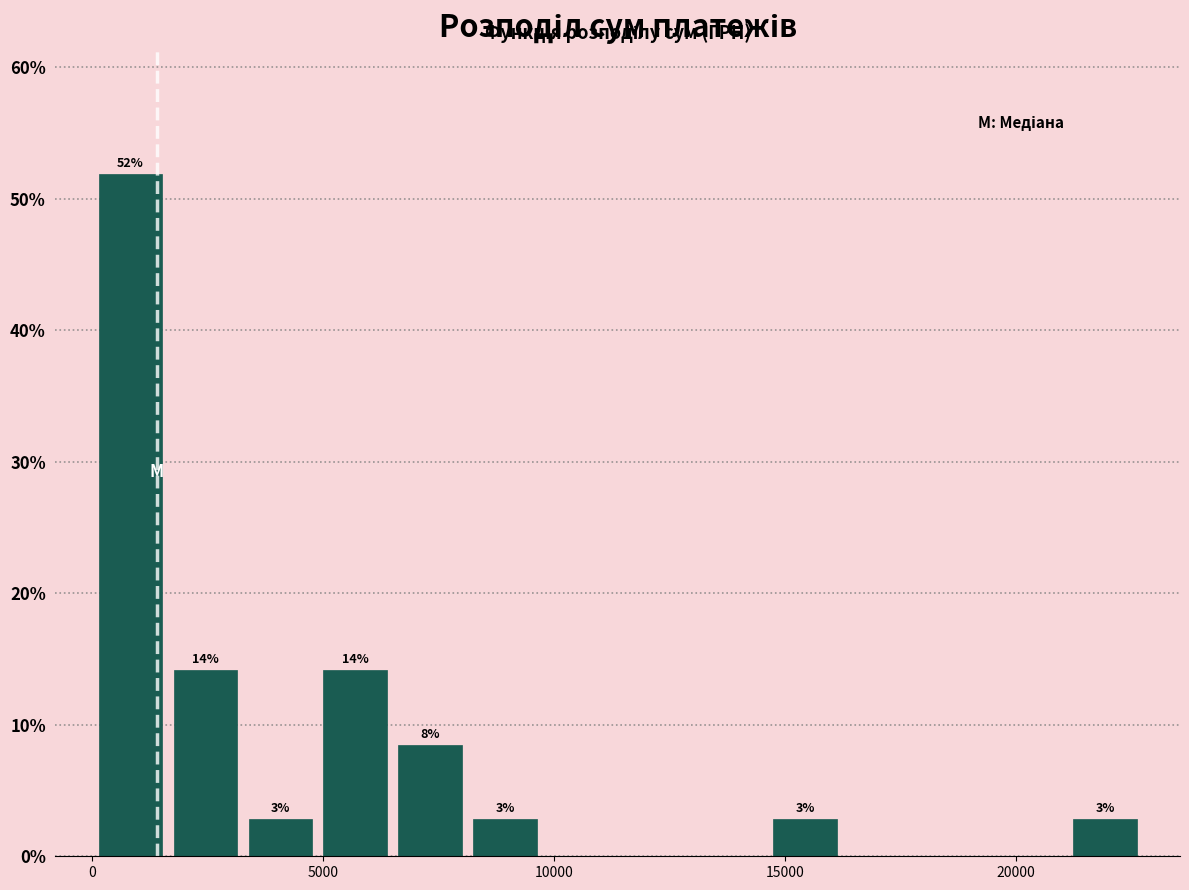

Around what value on the x-axis is the tallest bar? Give the approximate position of its centre, as read against the axis.

1000